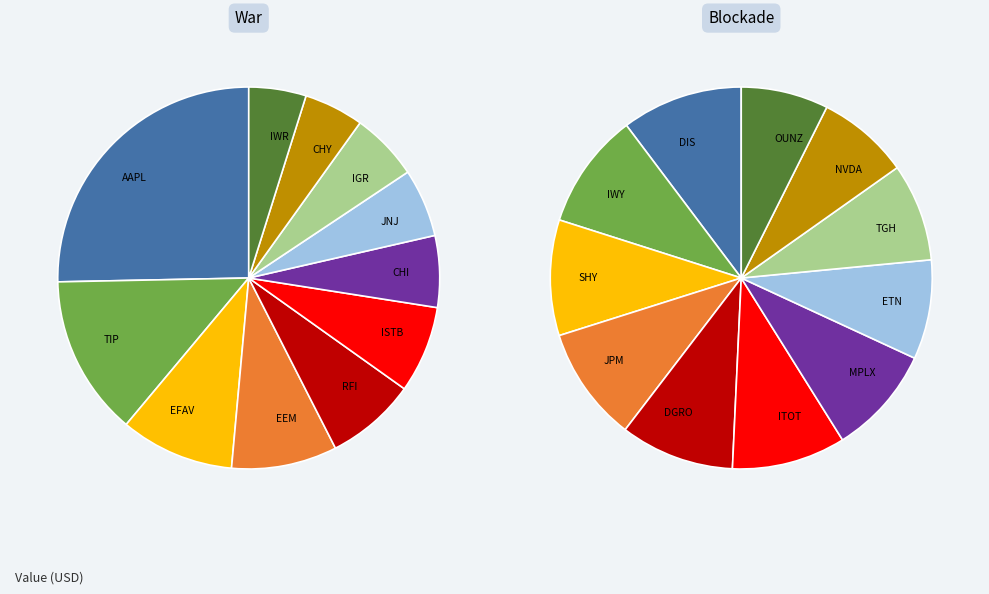

Does 7 represent more than half of the total?

No